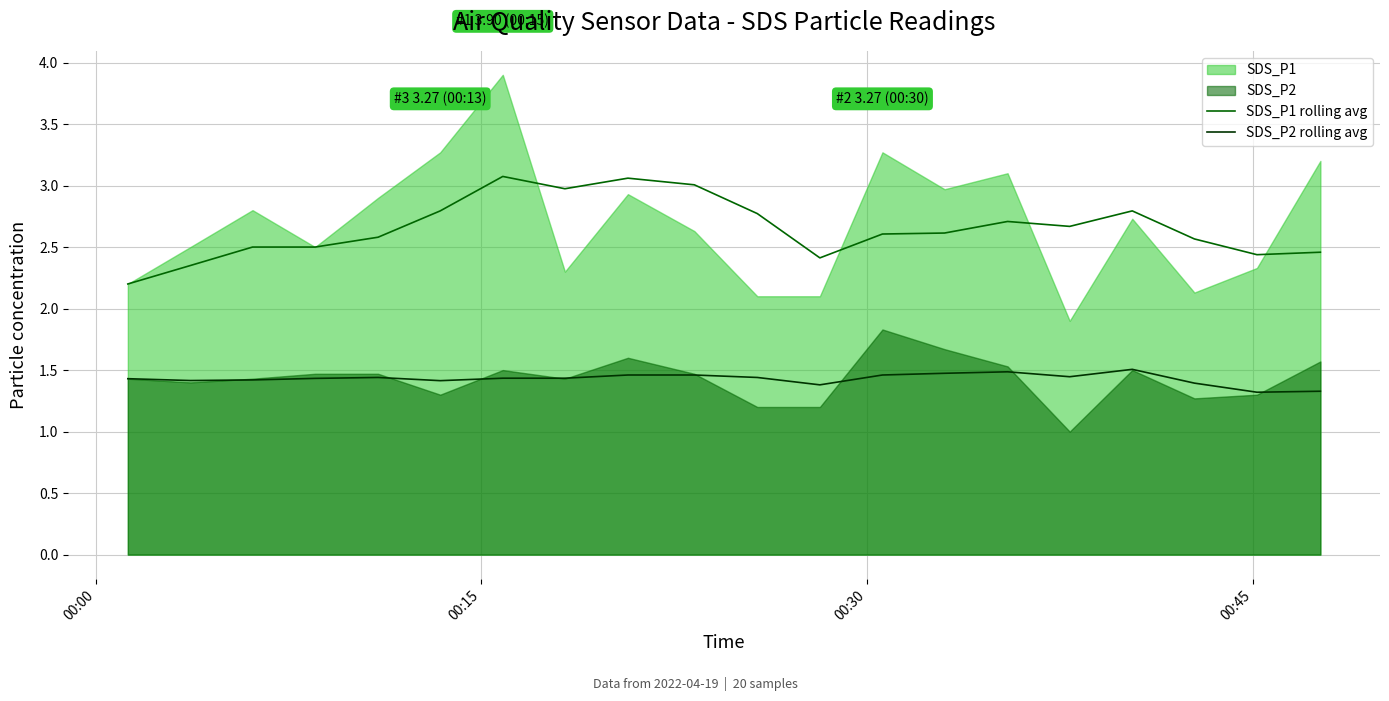

True or false: SDS_P1 rolling avg and SDS_P2 rolling avg intersect in this chart.

False